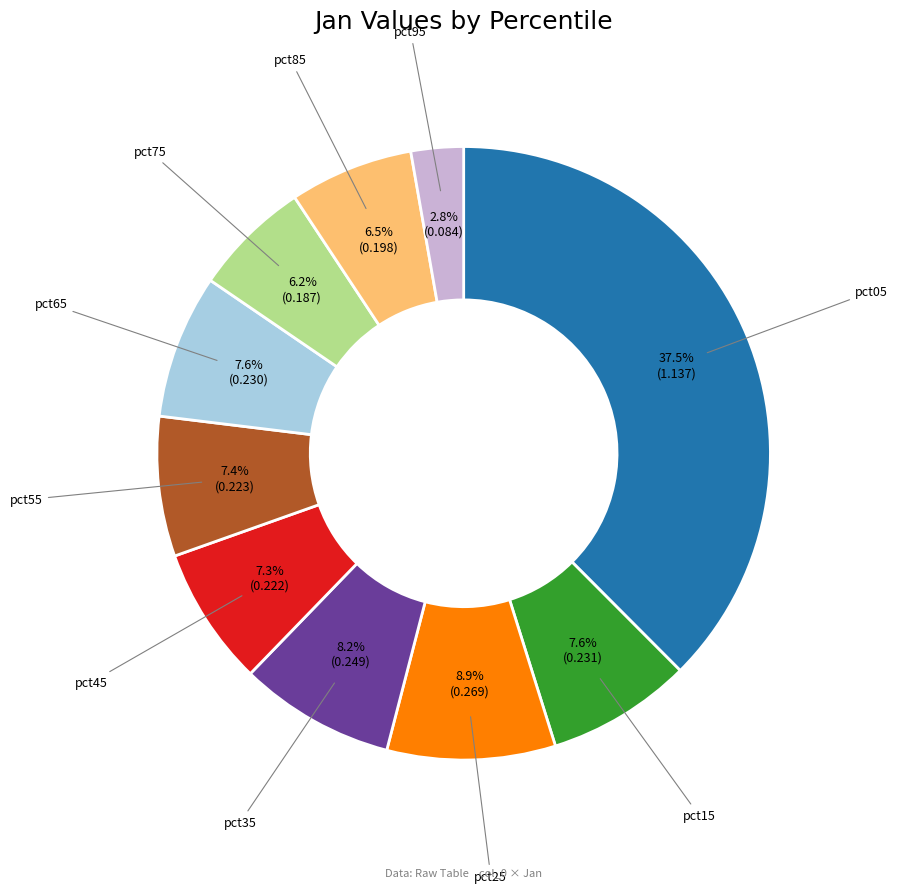

Is the sum of pct95 and pct45 greater than half?

No